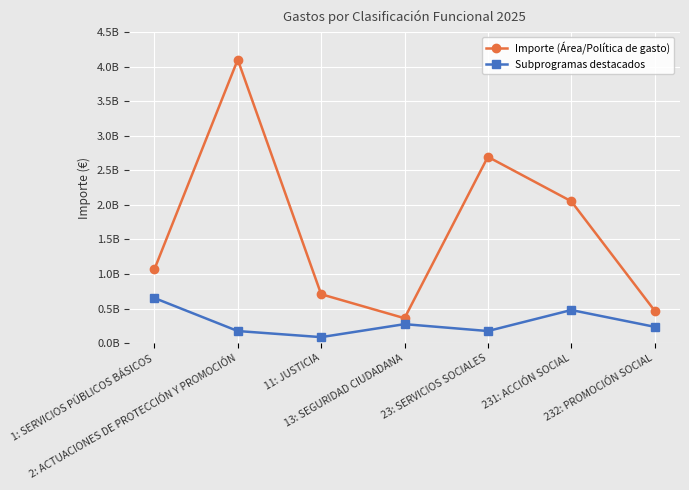

Which series has the widest spread of values?

Importe (Área/Política de gasto)